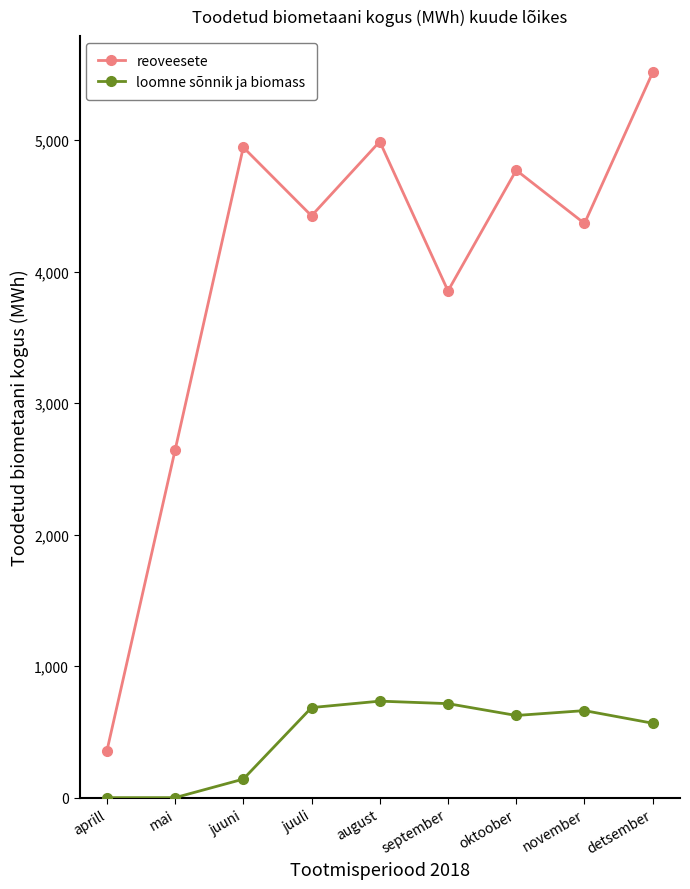

Rank the series by their maximum value, from lowest to highest.

loomne sõnnik ja biomass, reoveesete